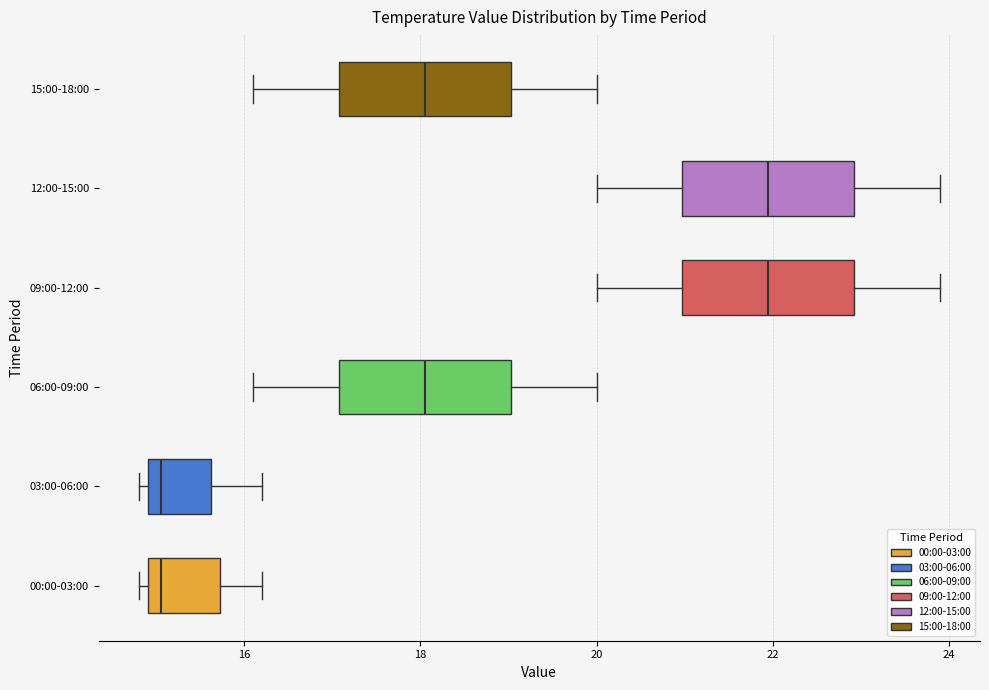

Reading bottom to top, transcribe this box plot: for each box, give where its median line is, the range the box spans, and where its two whiskers end, as read against the x-axis. The values are not printed on the chart, so give them approximately, as read against the axis.

00:00-03:00: median 15.0 (just right of the box's left edge), box 15.0 to 15.8, whiskers 14.8 to 16.2
03:00-06:00: median 15.0 (just right of the box's left edge), box 15.0 to 15.6, whiskers 14.8 to 16.2
06:00-09:00: median 18.0, box 17.0 to 19.0, whiskers 16.2 to 20.0
09:00-12:00: median 22.0, box 21.0 to 23.0, whiskers 20.0 to 24.0
12:00-15:00: median 22.0, box 21.0 to 23.0, whiskers 20.0 to 24.0
15:00-18:00: median 18.0, box 17.0 to 19.0, whiskers 16.2 to 20.0